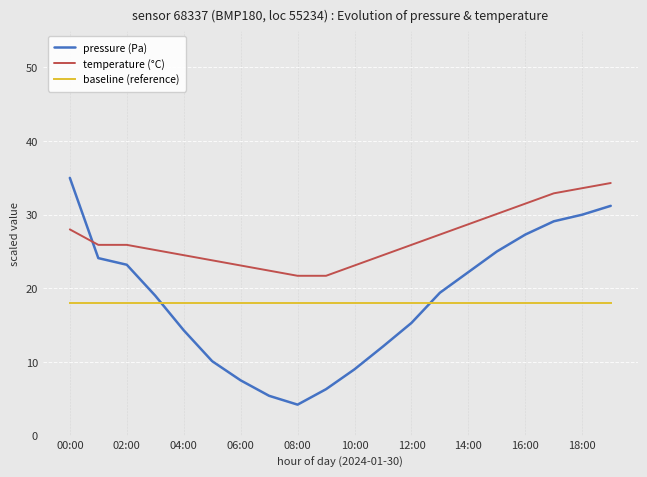

List the series in order of their peak value, highest first.

pressure (Pa), temperature (°C), baseline (reference)